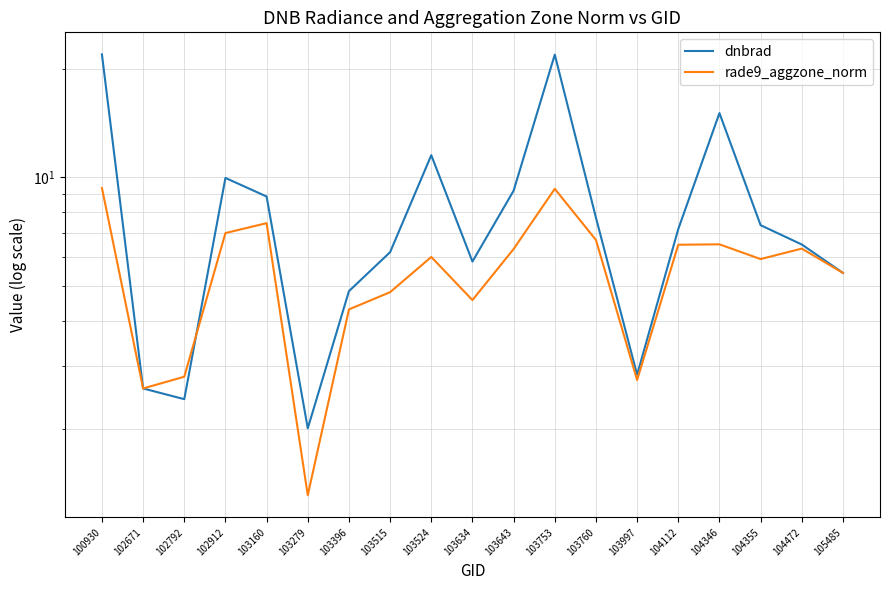

Between 103643 and 104472, which series saw the biggest shift?

dnbrad